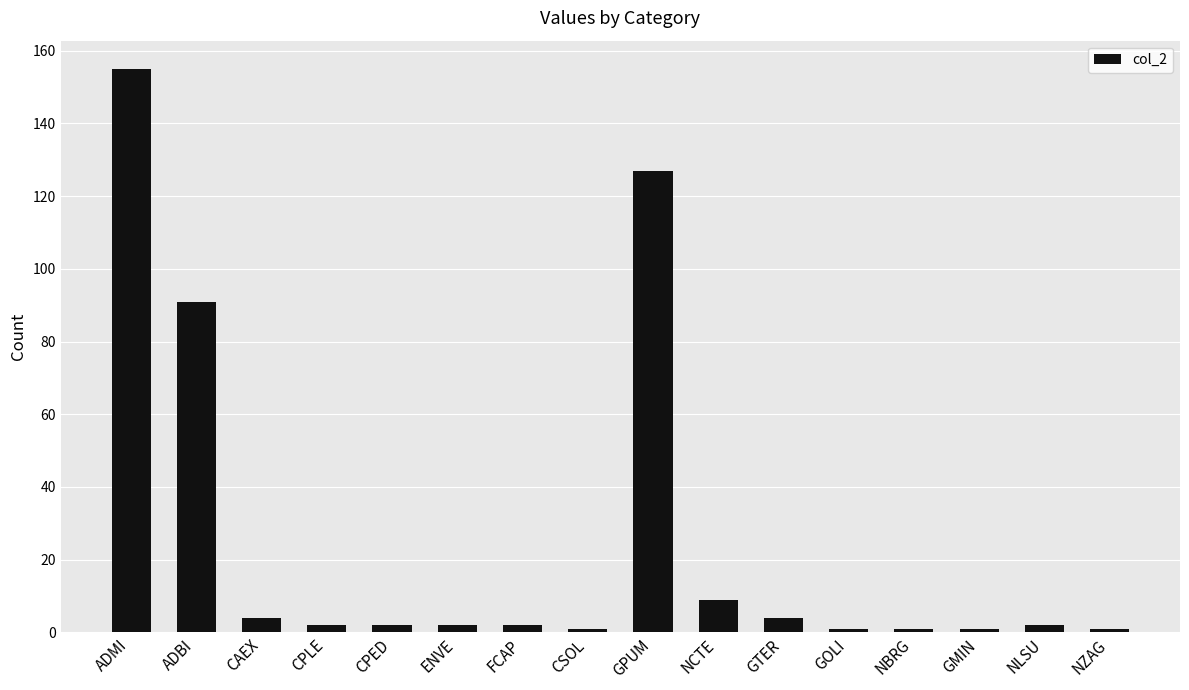

Does the chart contain stacked bars?

No